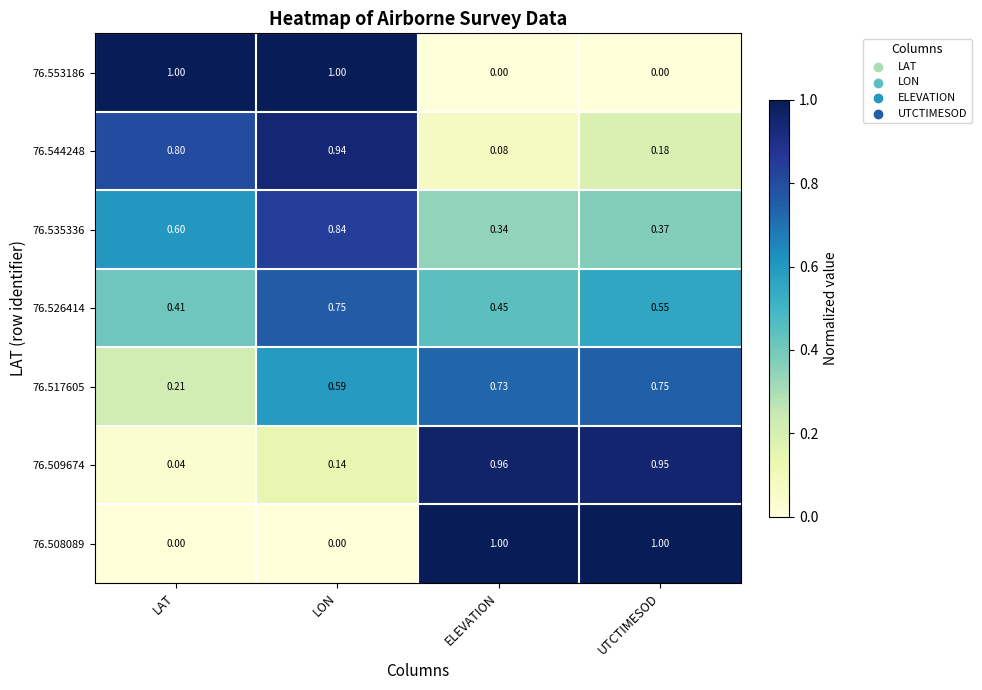

Is the value of 76.535336 at LAT greater than the value of 76.509674 at UTCTIMESOD?

No